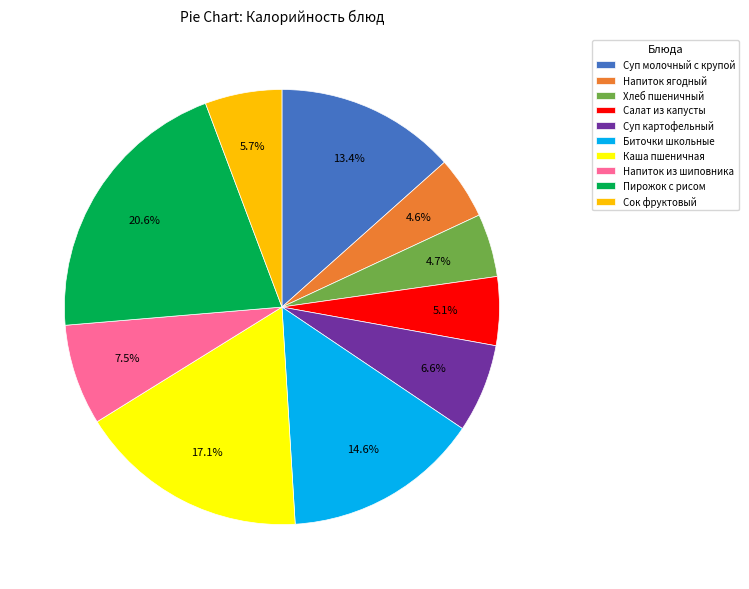

What is the total percentage of Напиток из шиповника and Салат из капусты?

12.6%